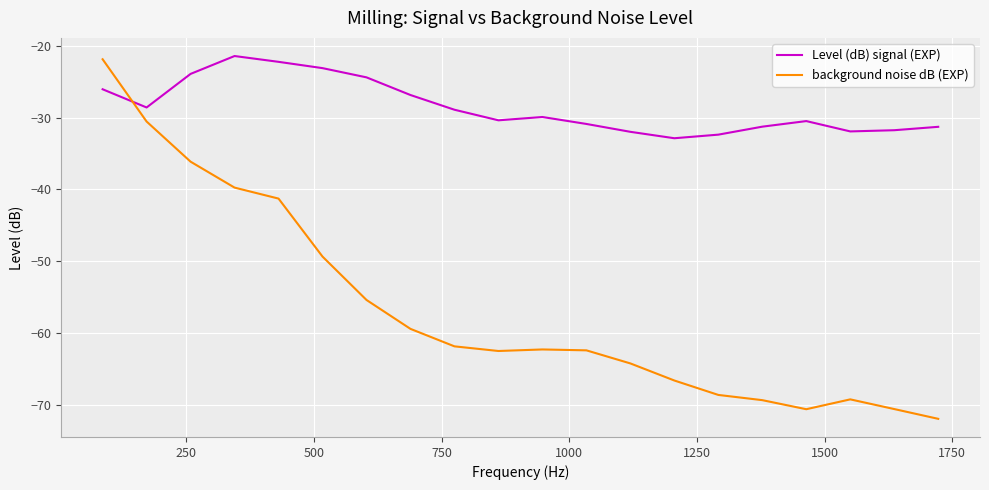

After their last crossing, which series has the higher values: background noise dB (EXP) or Level (dB) signal (EXP)?

Level (dB) signal (EXP)